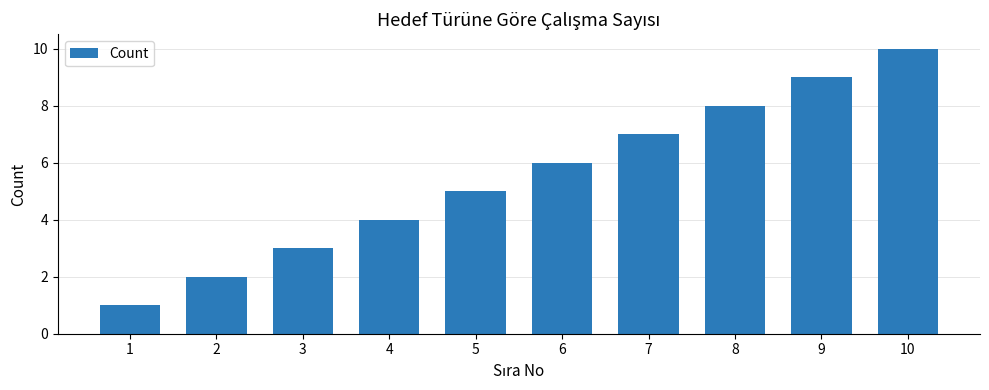

The chart shows a value of 0 at 1. True or false?

False